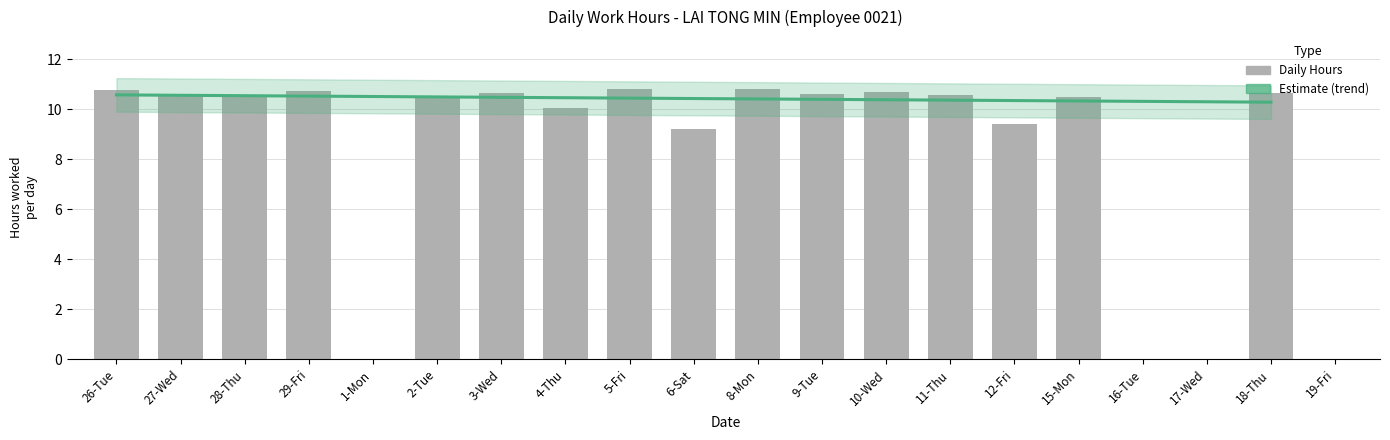

What is the difference between the second highest and second lowest values?

10.8